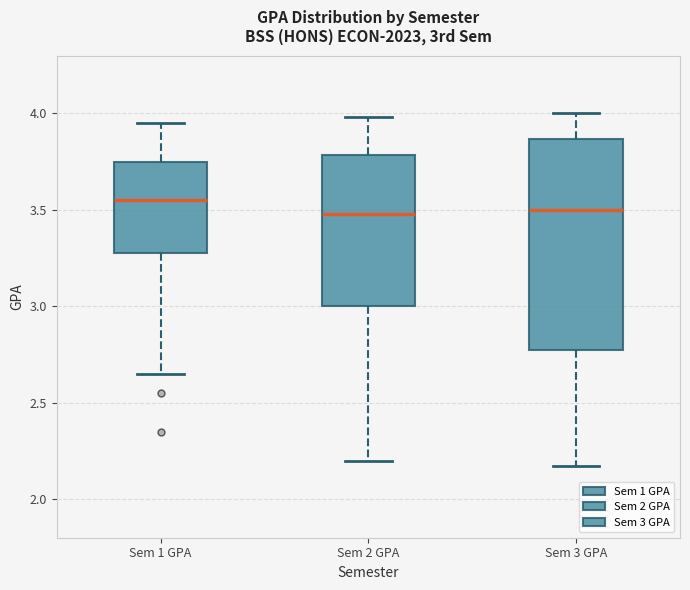

Reading left to right, read every box against the y-axis: the position of its median line, the range the box covers, and the ends of its whiskers. The values are not printed on the chart, so give them approximately, as read against the axis.

Sem 1 GPA: median 3.55, box 3.30 to 3.75, whiskers 2.65 to 3.95
Sem 2 GPA: median 3.50, box 3.00 to 3.80, whiskers 2.20 to 4.00
Sem 3 GPA: median 3.50, box 2.80 to 3.85, whiskers 2.15 to 4.00